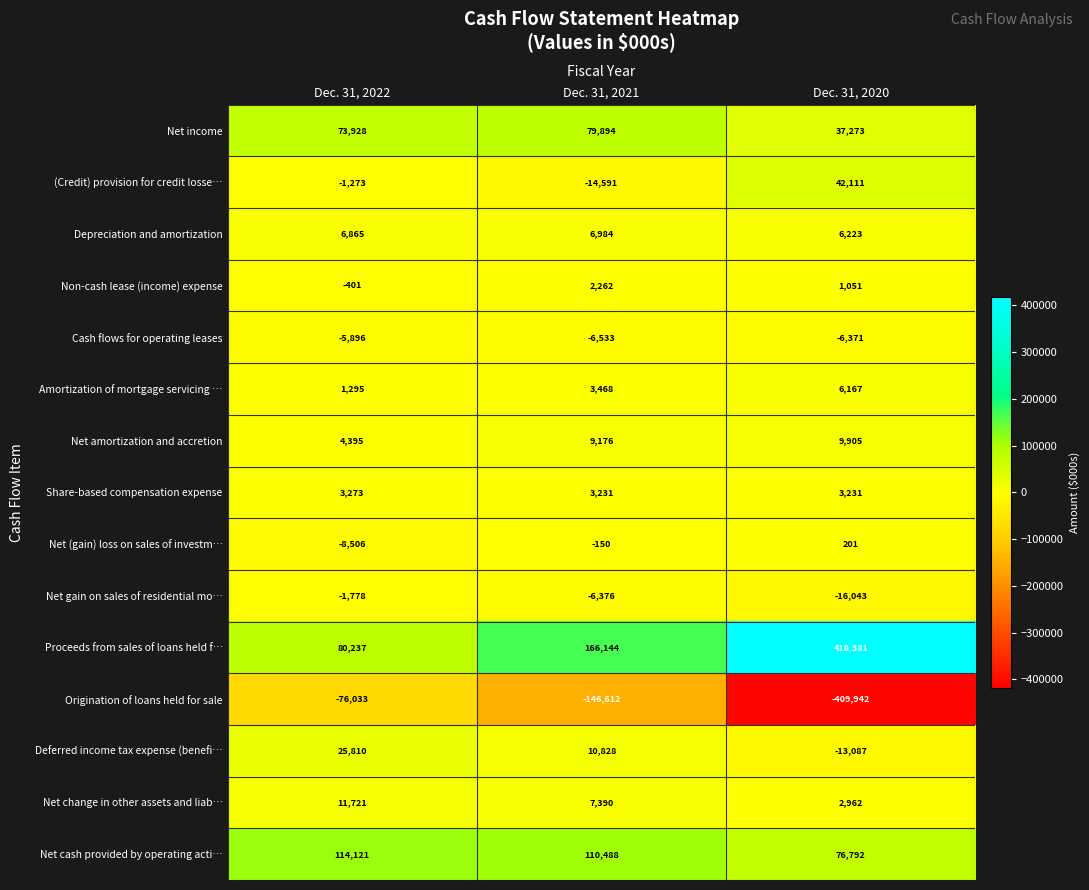

What is the sum of all Net change in other assets and liab… values?

22073